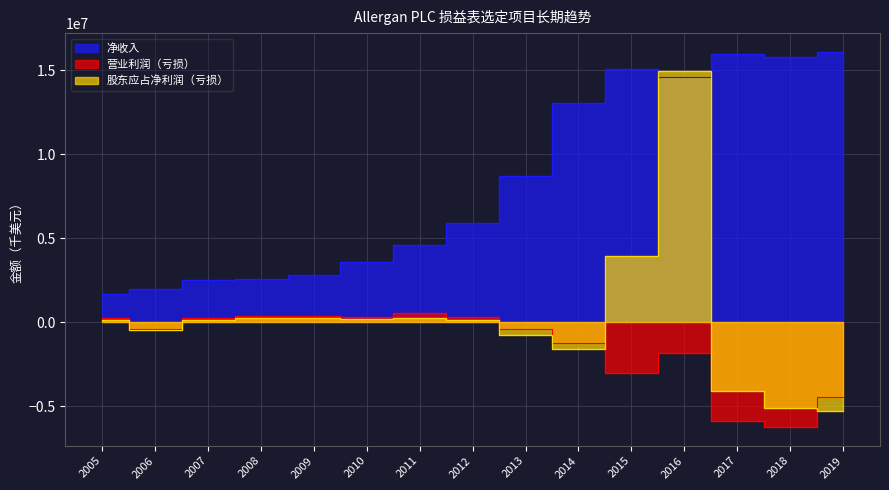

Does the chart have visible grid lines?

Yes